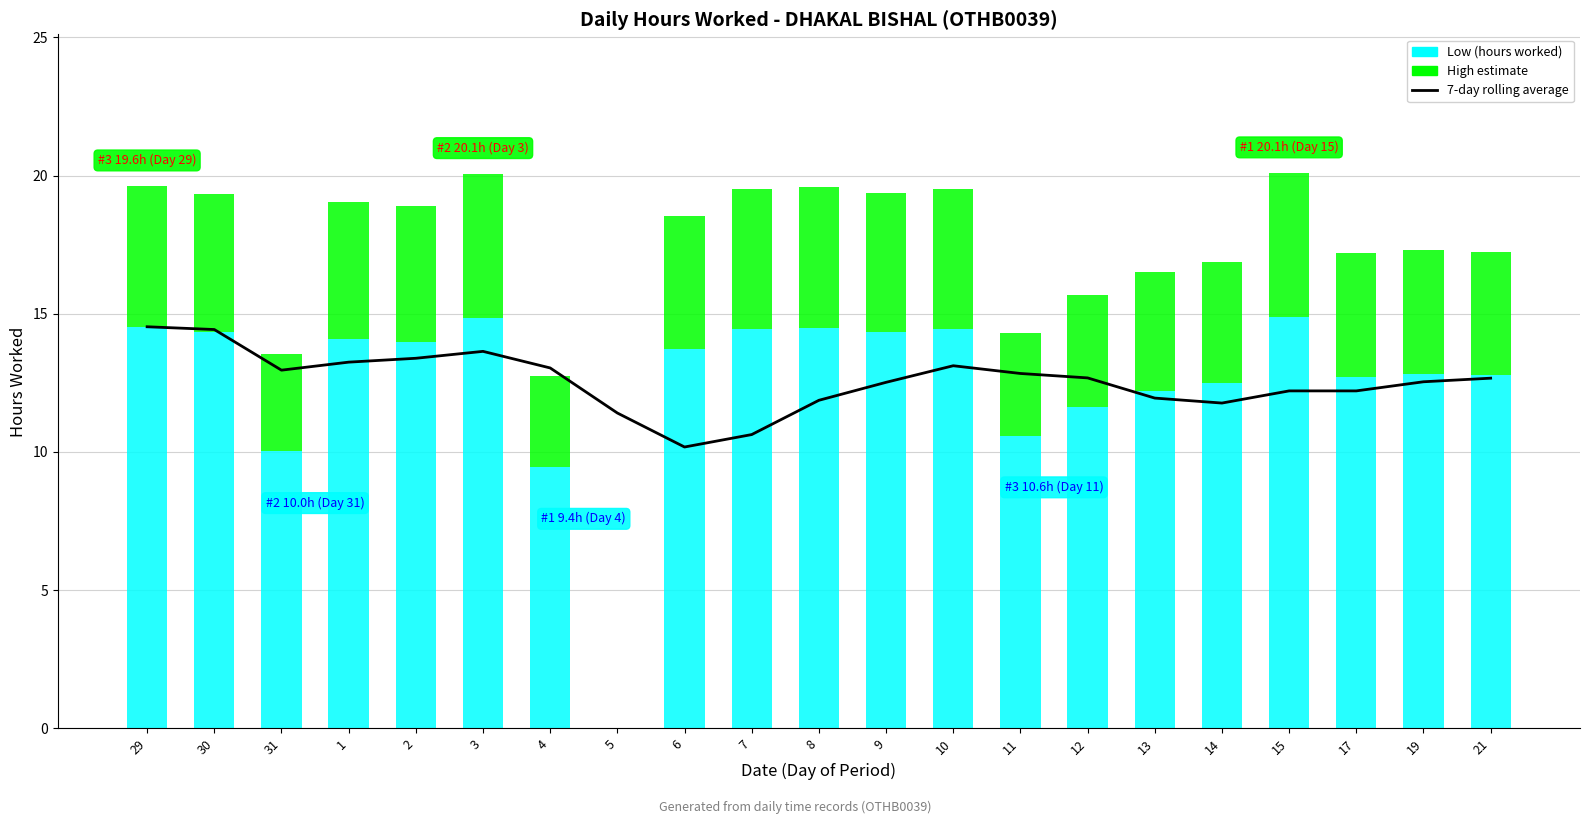

What is the average value?

12.6